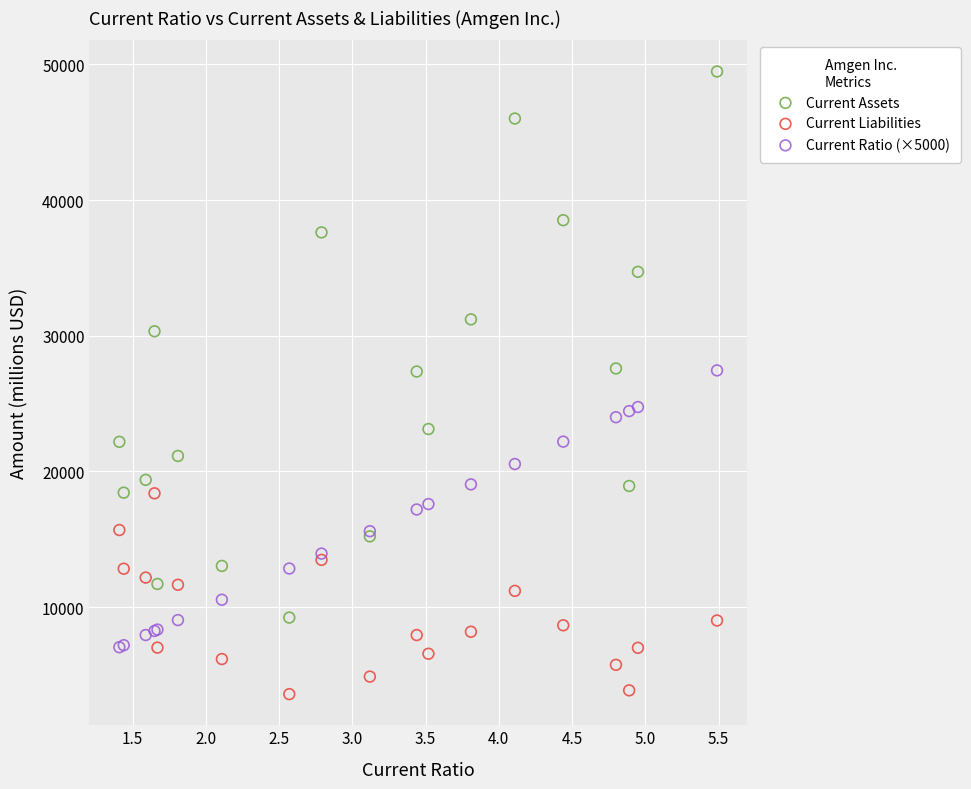

Which series reaches the minimum Y coordinate?

Current Liabilities